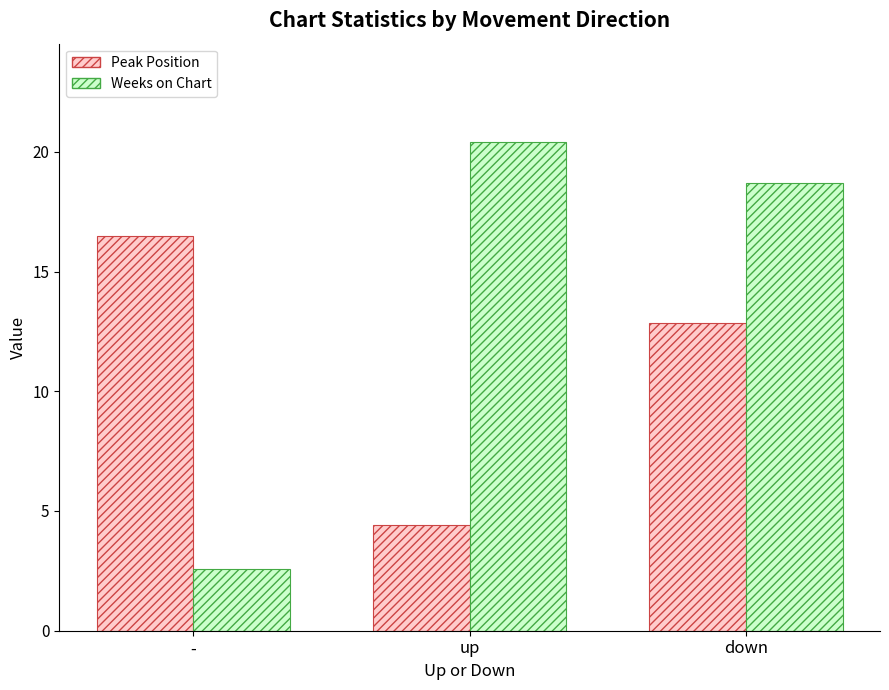

How many series are shown in this chart?

2